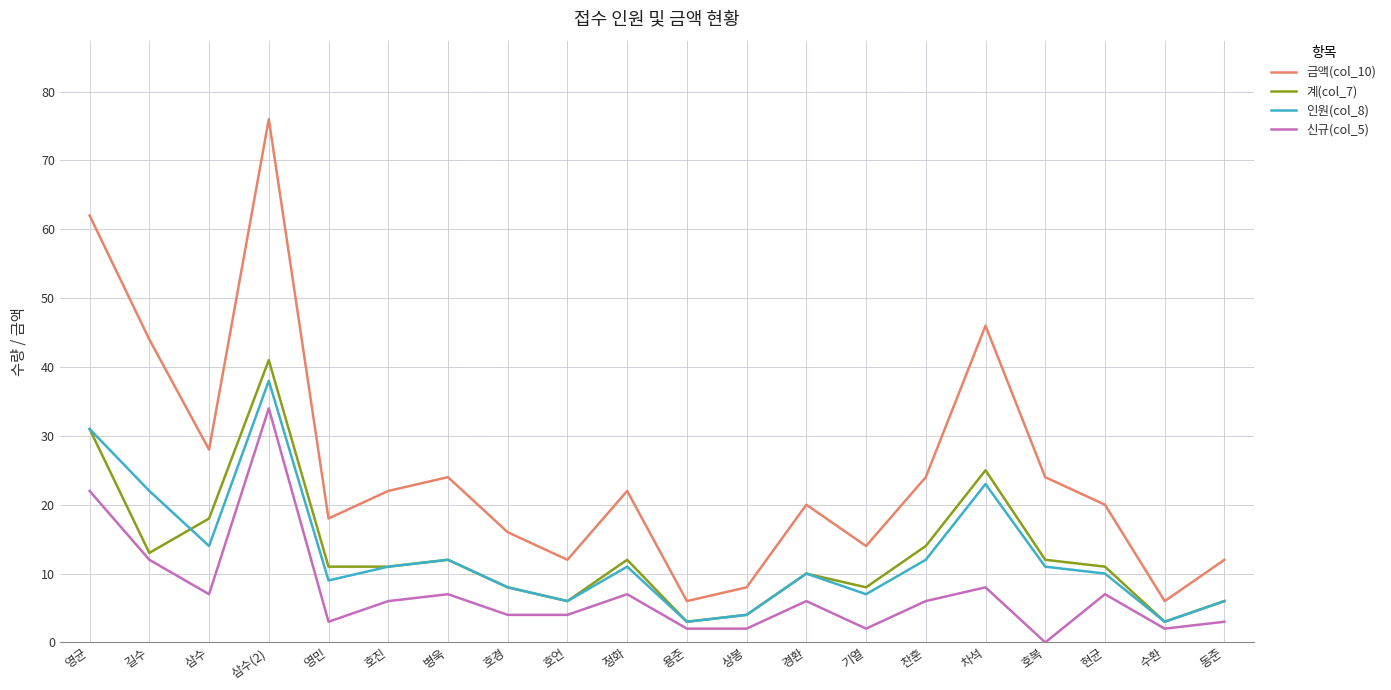

At which category is the sum across all series the highest?

삼수(2)